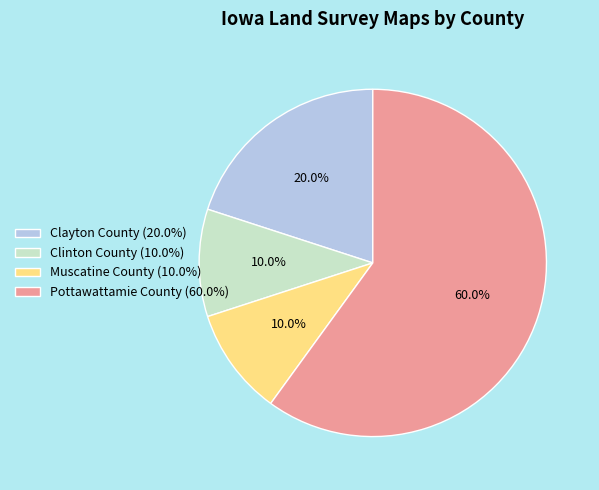

Do Muscatine County (10.0%) and Clinton County (10.0%) together represent more than half of the pie?

No